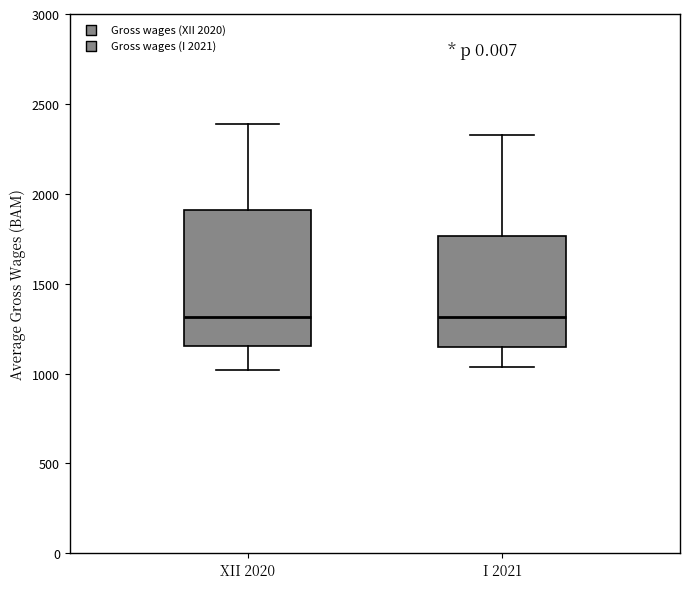

Reading left to right, transcribe this box plot: for each box, give where its median line is, the range the box spans, and where its two whiskers end, as read against the y-axis. The values are not printed on the chart, so give them approximately, as read against the axis.

XII 2020: median 1300, box 1150 to 1900, whiskers 1000 to 2400
I 2021: median 1300, box 1150 to 1750, whiskers 1050 to 2350